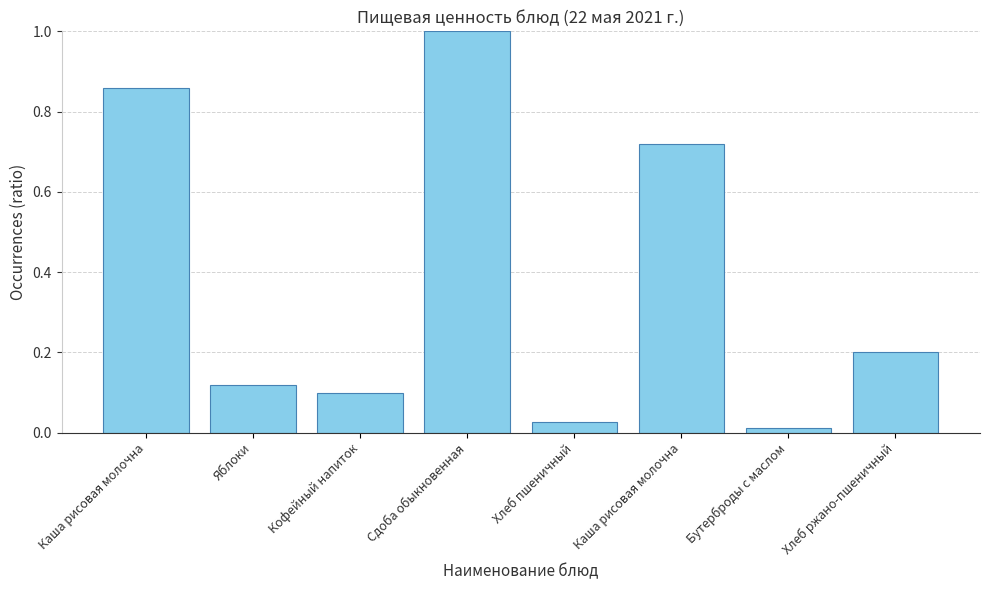

What is the difference between the values at Яблоки and Хлеб пшеничный?

0.1